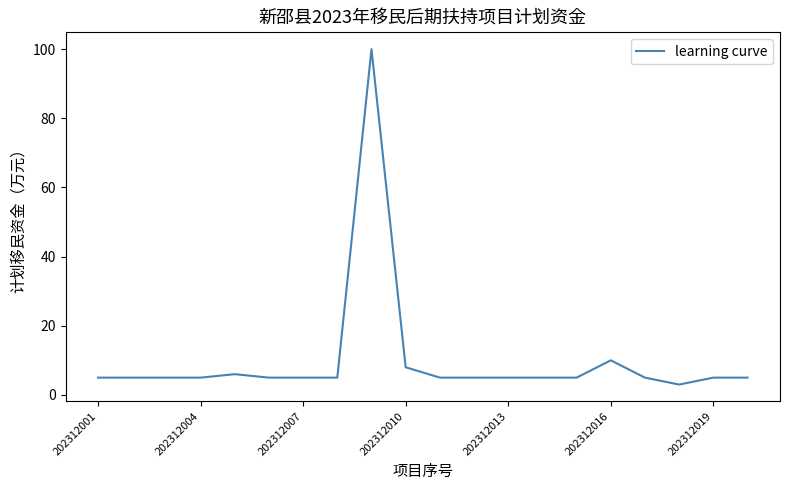

True or false: the data has more than 1 interior local peaks.

True